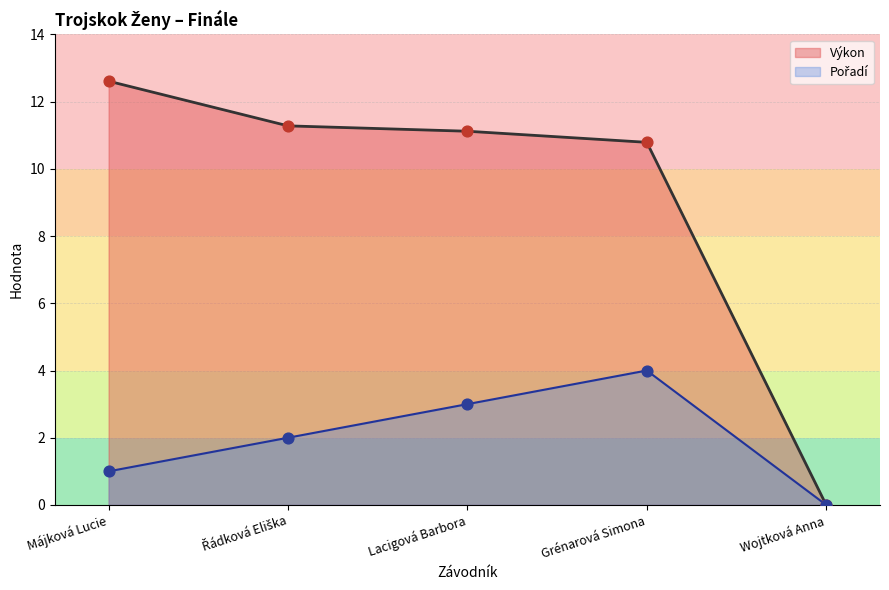

Which series has the widest spread of Y values?

Výkon